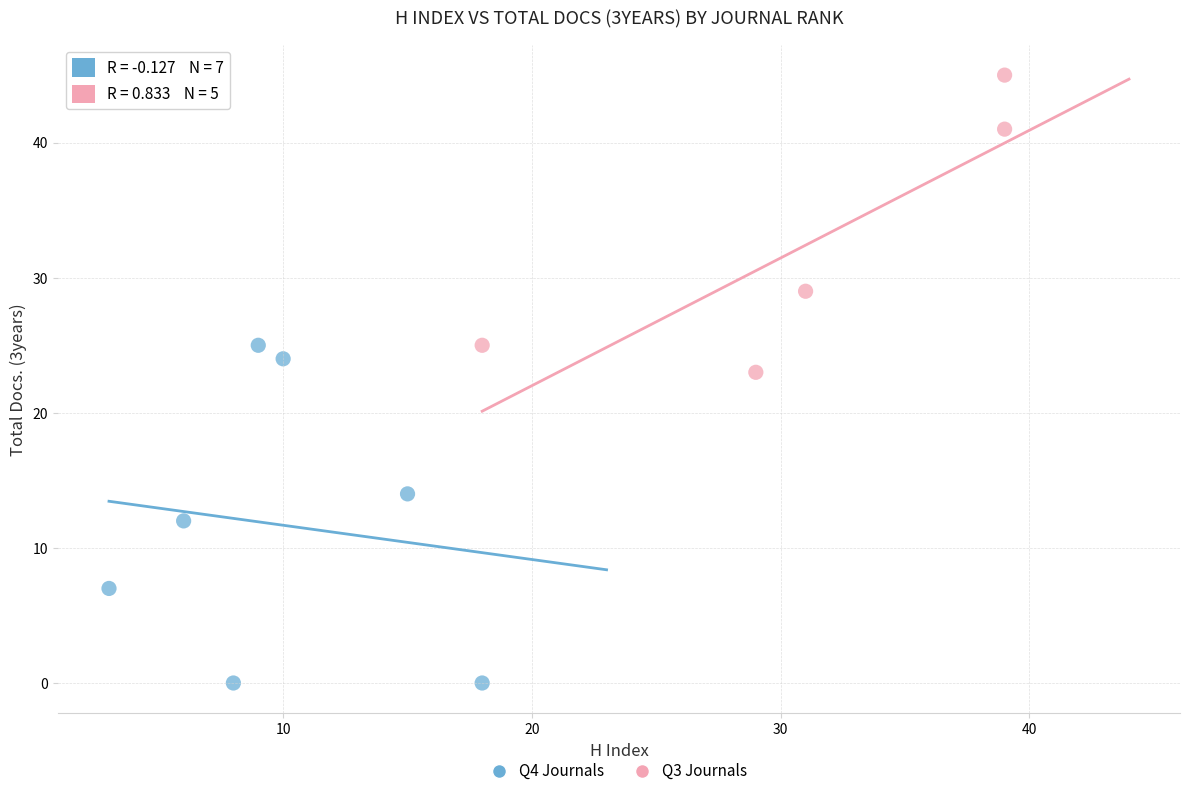

Which series reaches the minimum Y coordinate?

Q4 Journals